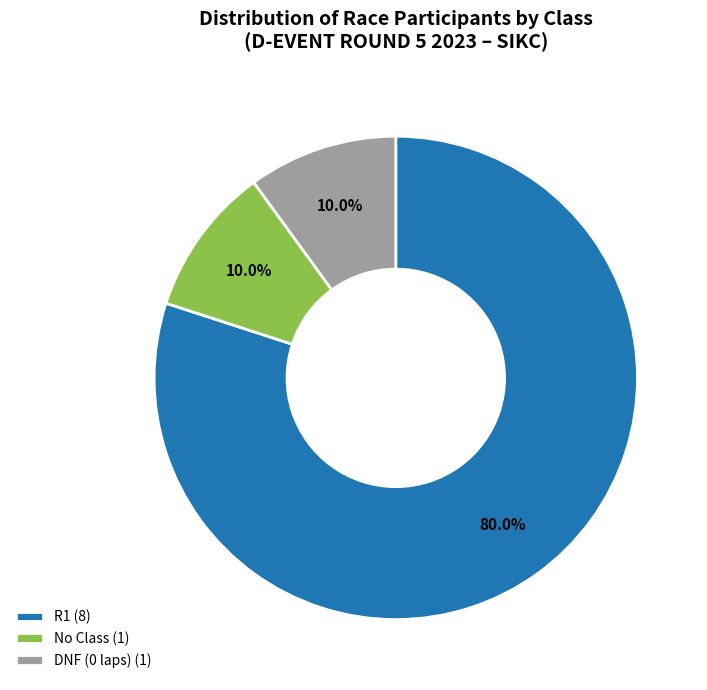

Count the number of slices in the pie.

3